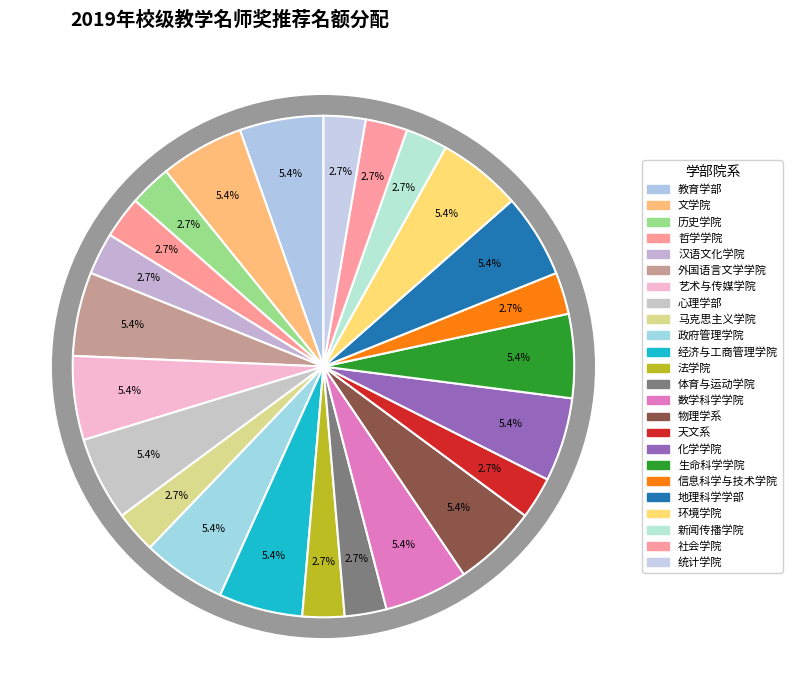

Which category has the smallest portion of the pie?

历史学院